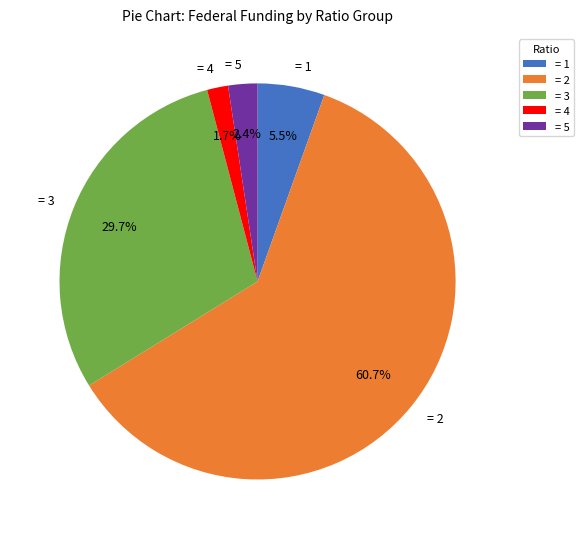

How many slices are in this pie chart?

5